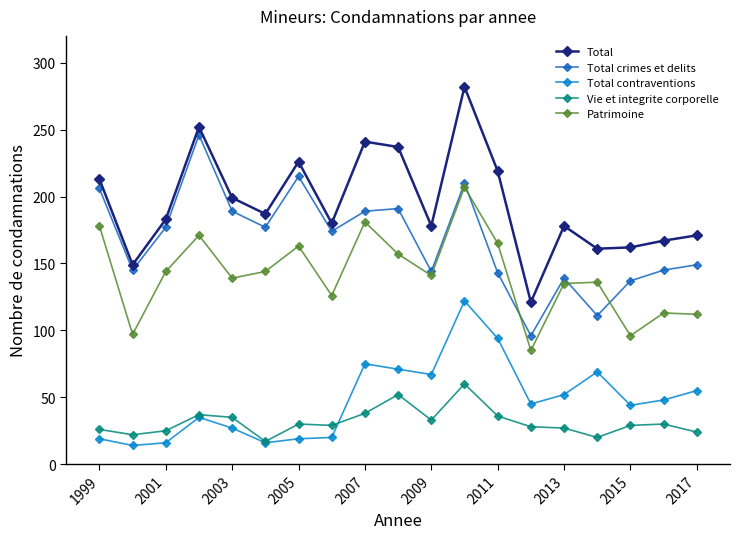

Which series has the largest total across all categories?

Total